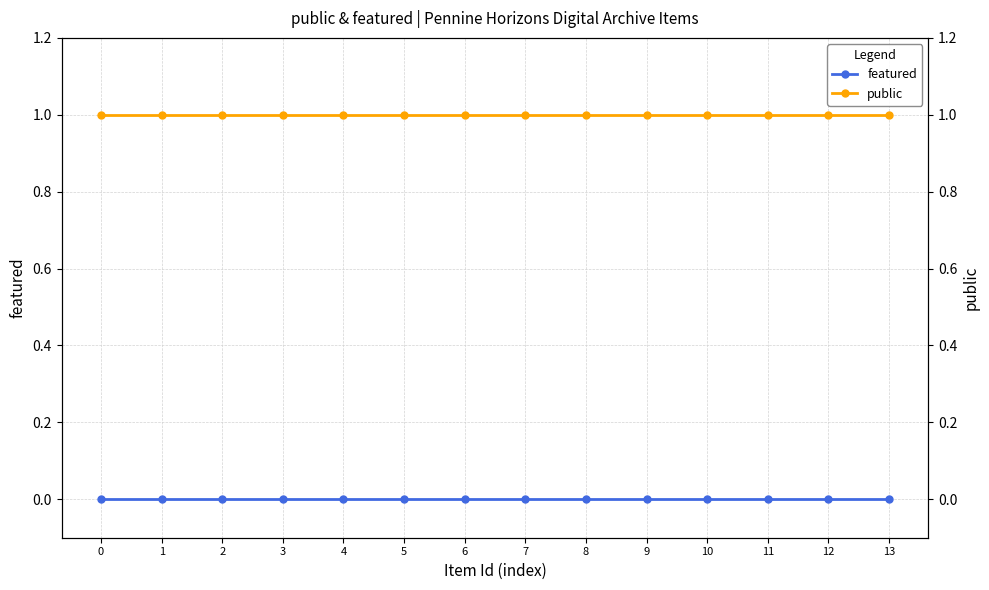

The public series shows 1 at 10. True or false?

True